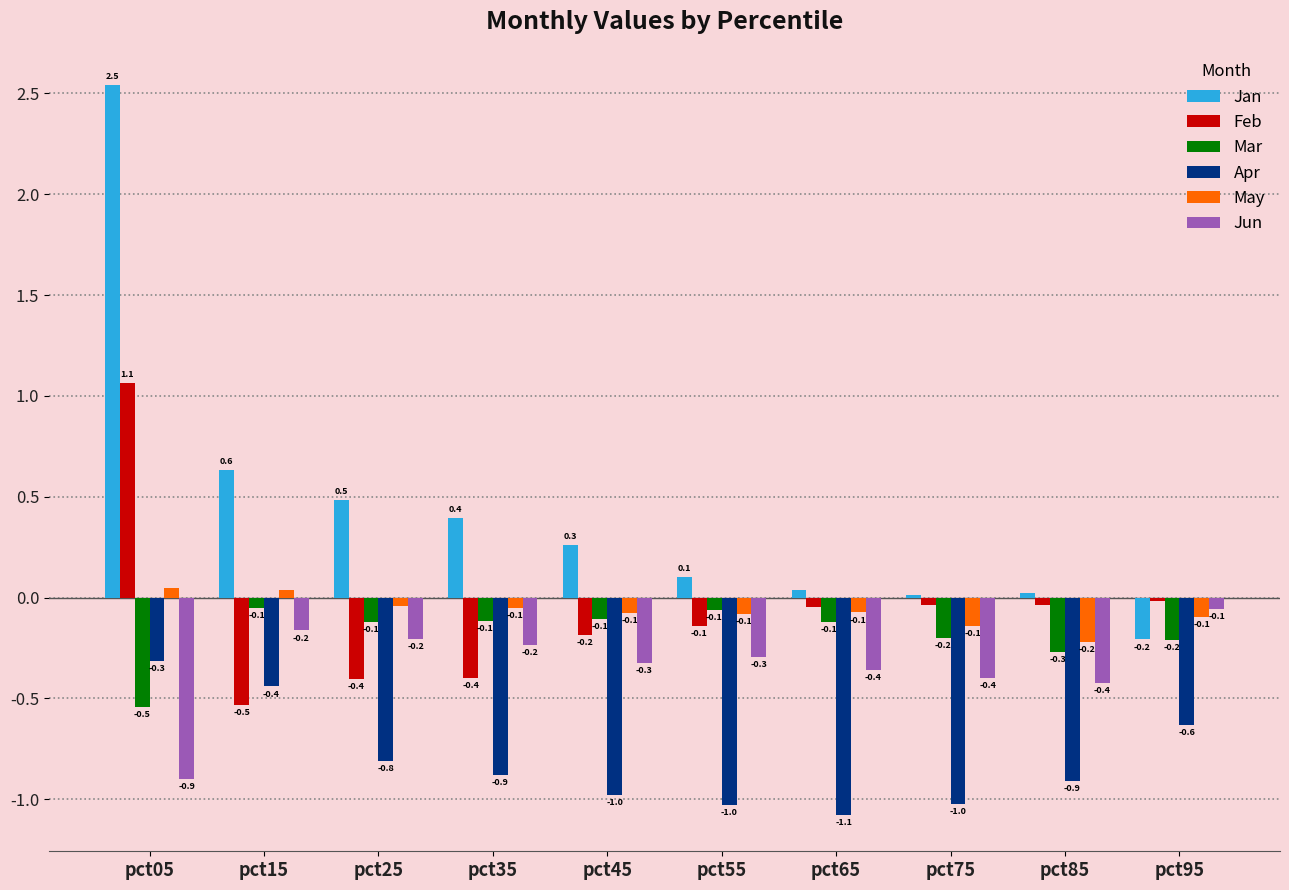

Where does the Jan series first go above 0?

pct05